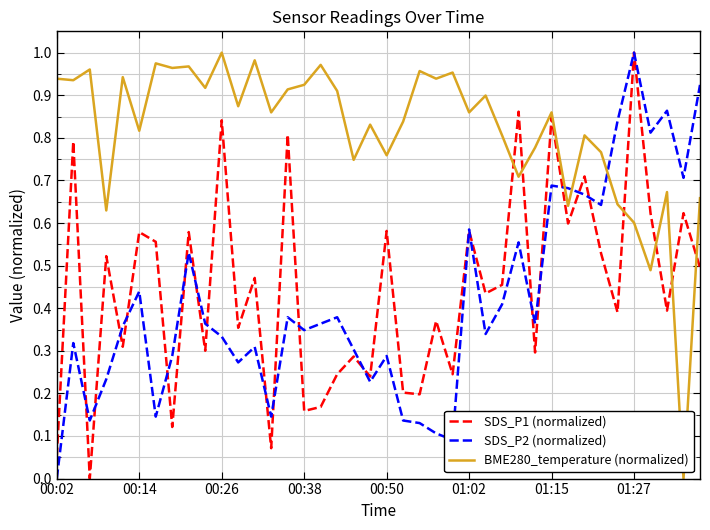

Which series has the largest total across all categories?

BME280_temperature (normalized)